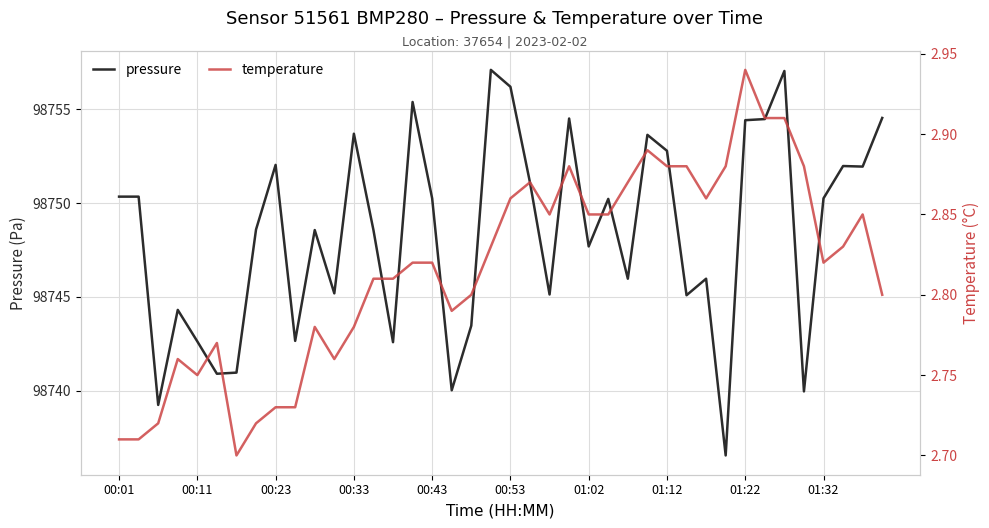

Read the pressure value at 00:11.

98742.6